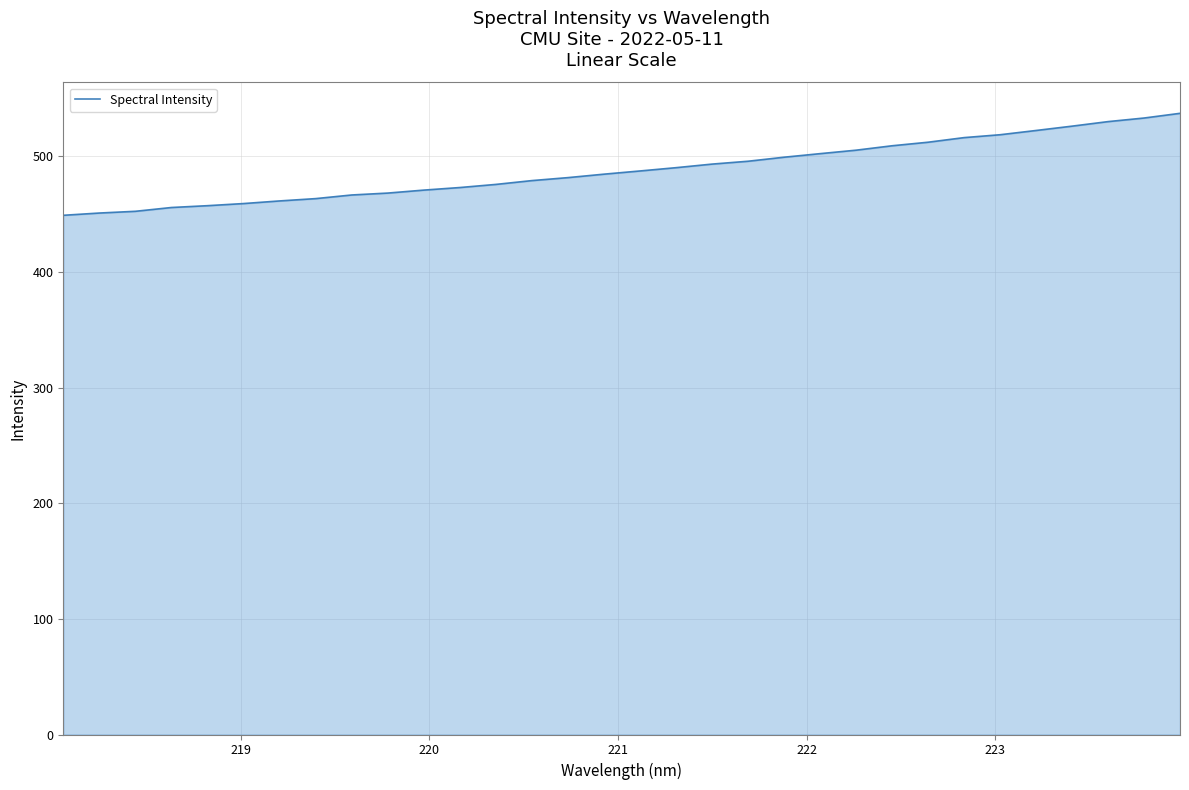

How many lines are shown in the chart?

1